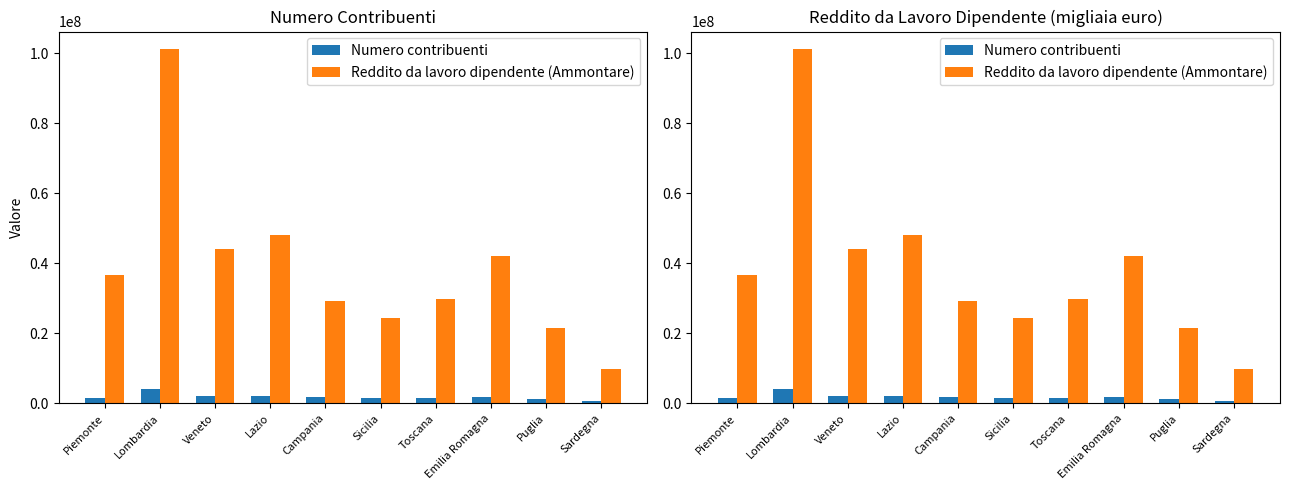

What is the average value of the Reddito da lavoro dipendente (Ammontare) series?

38670943